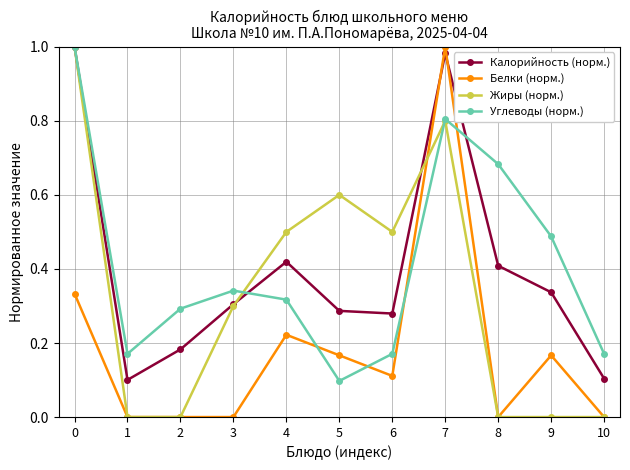

The value of Углеводы (норм.) at 9 is 0.5. True or false?

True